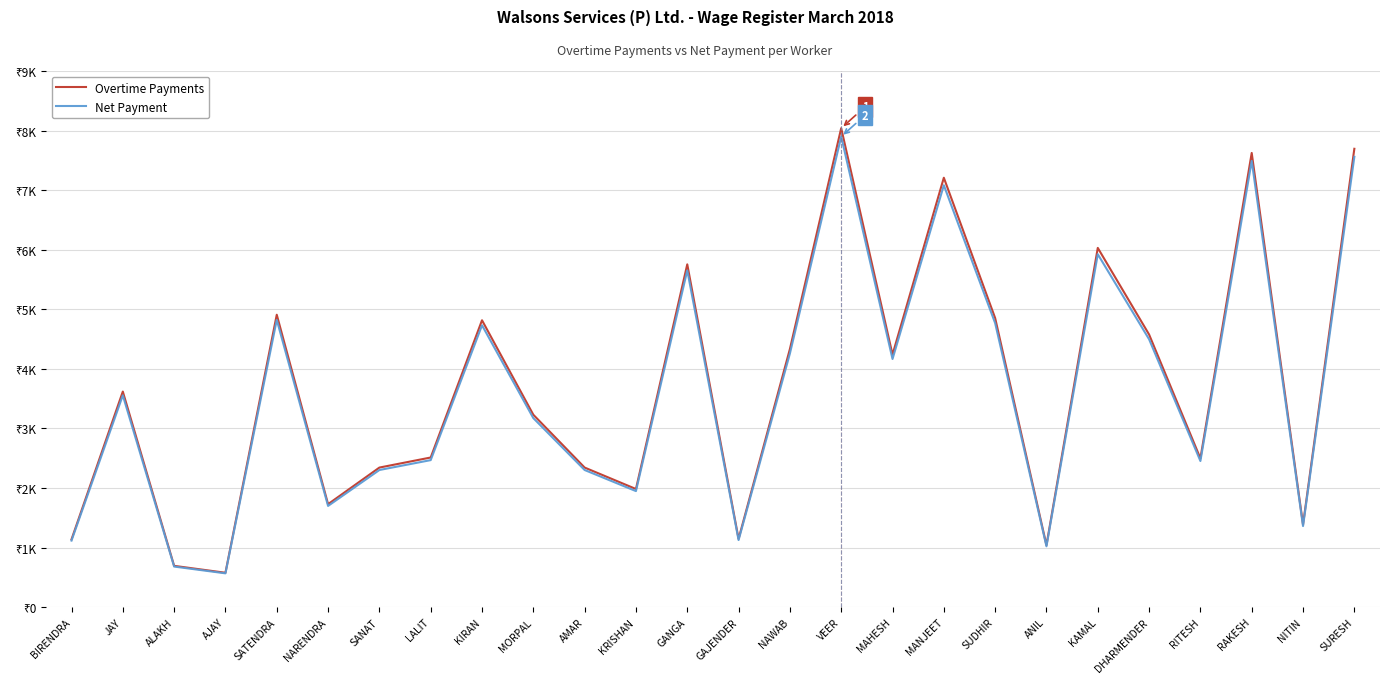

Where does the Net Payment series first go above 3555?

SATENDRA